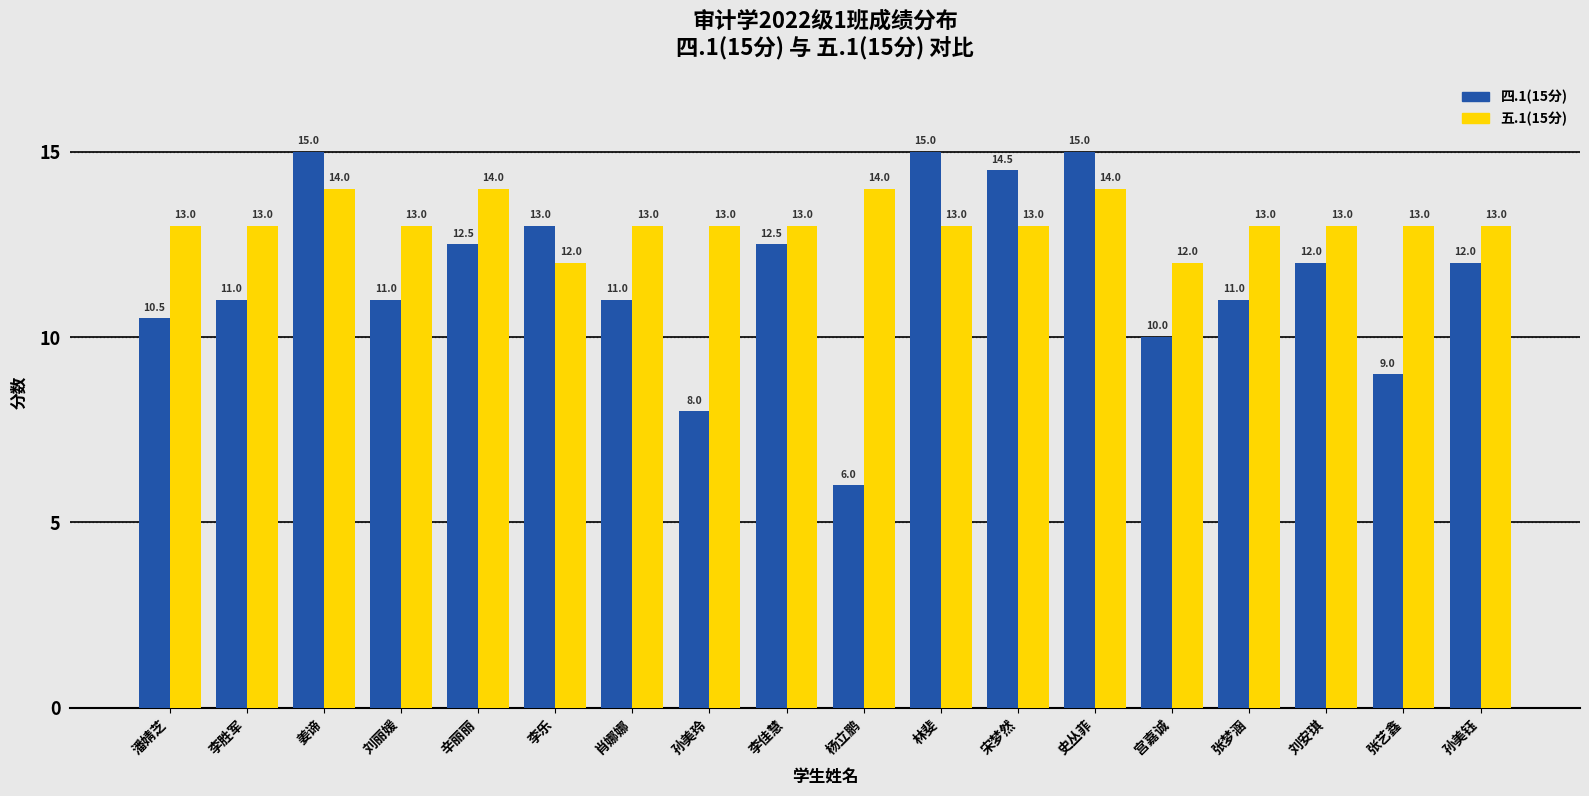

Count the number of data series in this chart.

2